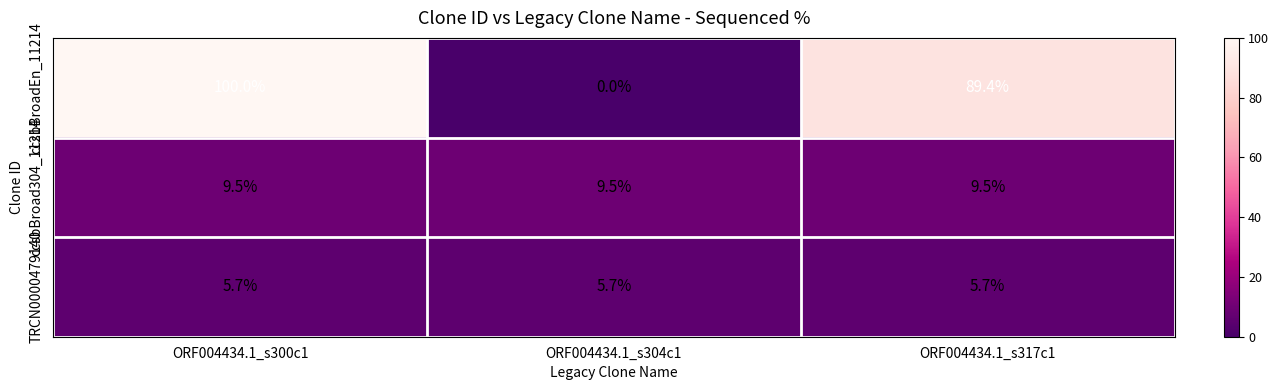

What is the difference between the maximum and minimum values in the ccsbBroadEn_11214 series?

100.0